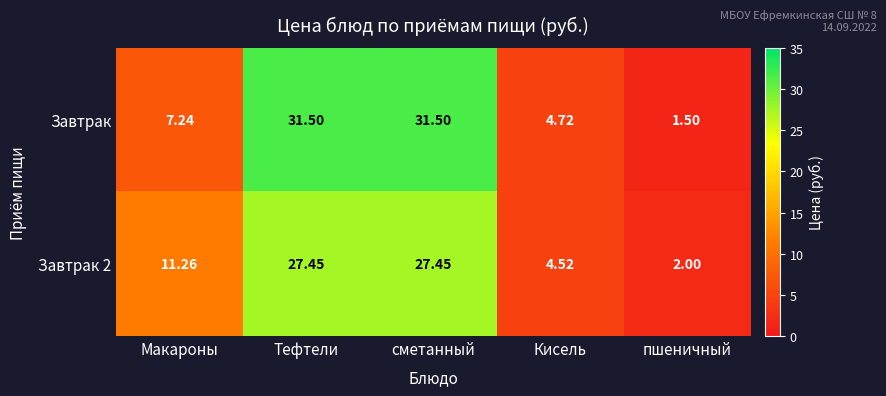

List the series in order of their overall mean, highest first.

Завтрак, Завтрак 2